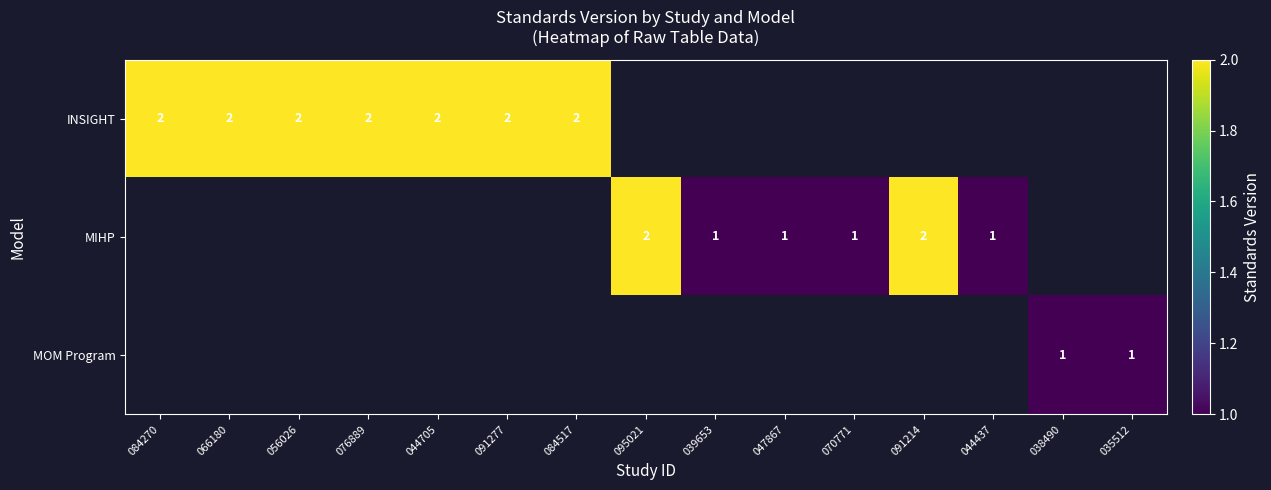

What is the minimum value shown in the chart?

1.0